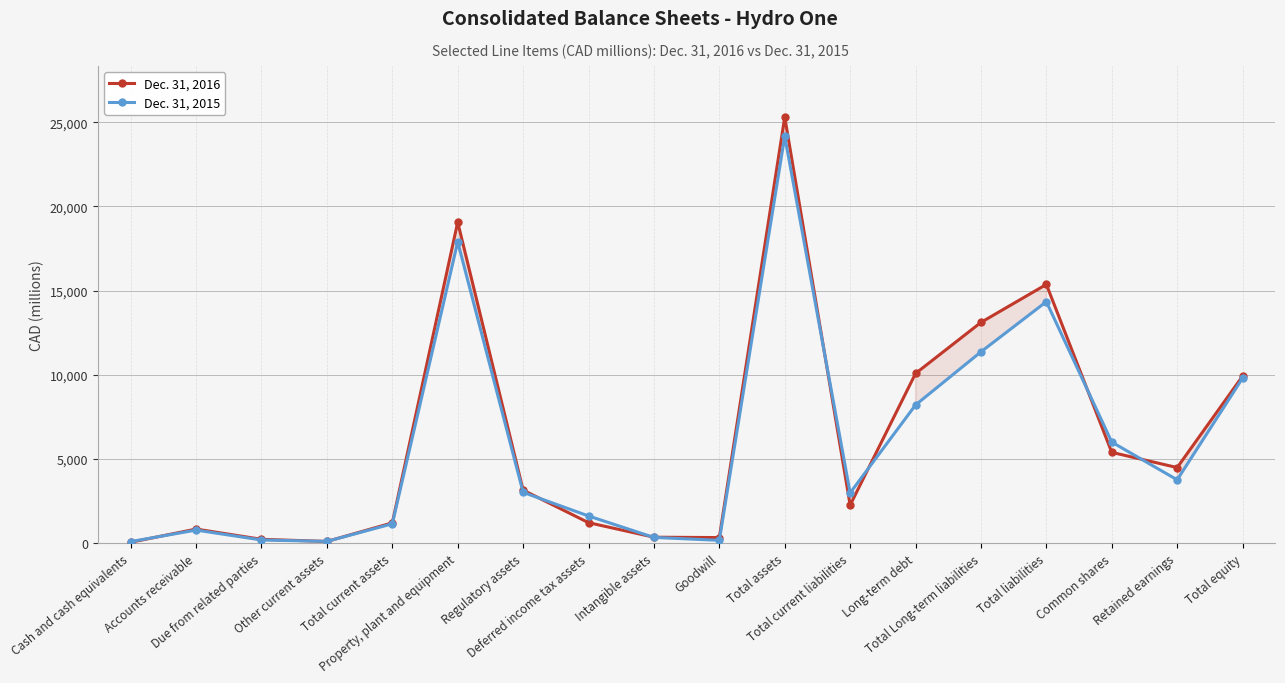

What is the label of the 13th point from the left?

Long-term debt